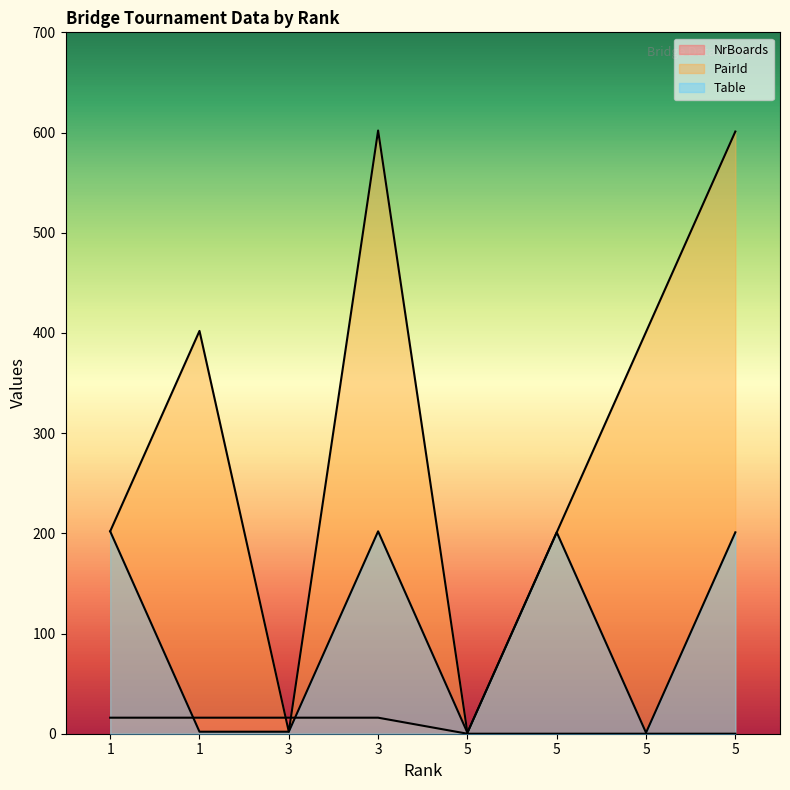

What is the sum of the PairId values at 1 and 3?

1004